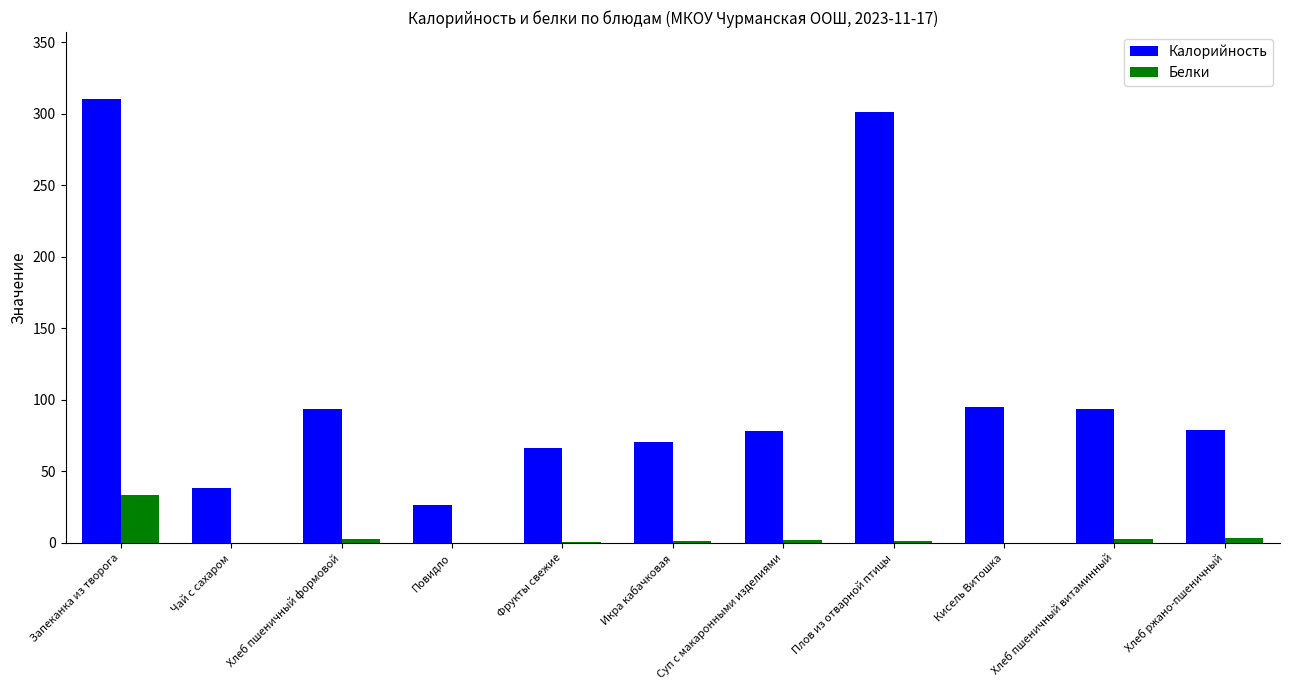

Which series changed the most between Фрукты свежие and Суп с макаронными изделиями?

Калорийность